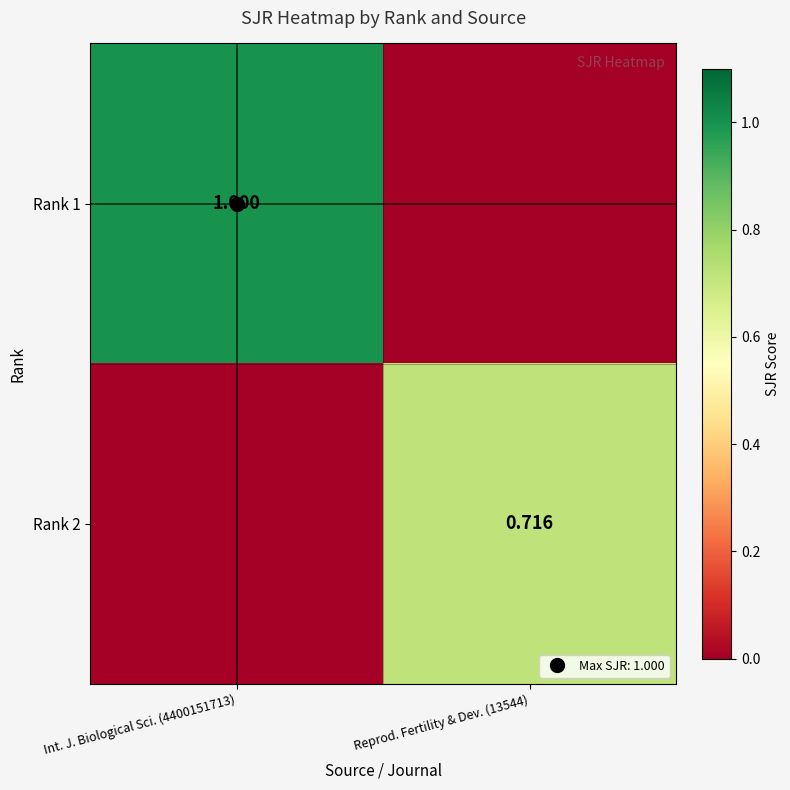

Rank the series by their average value, from lowest to highest.

Rank 2, Rank 1